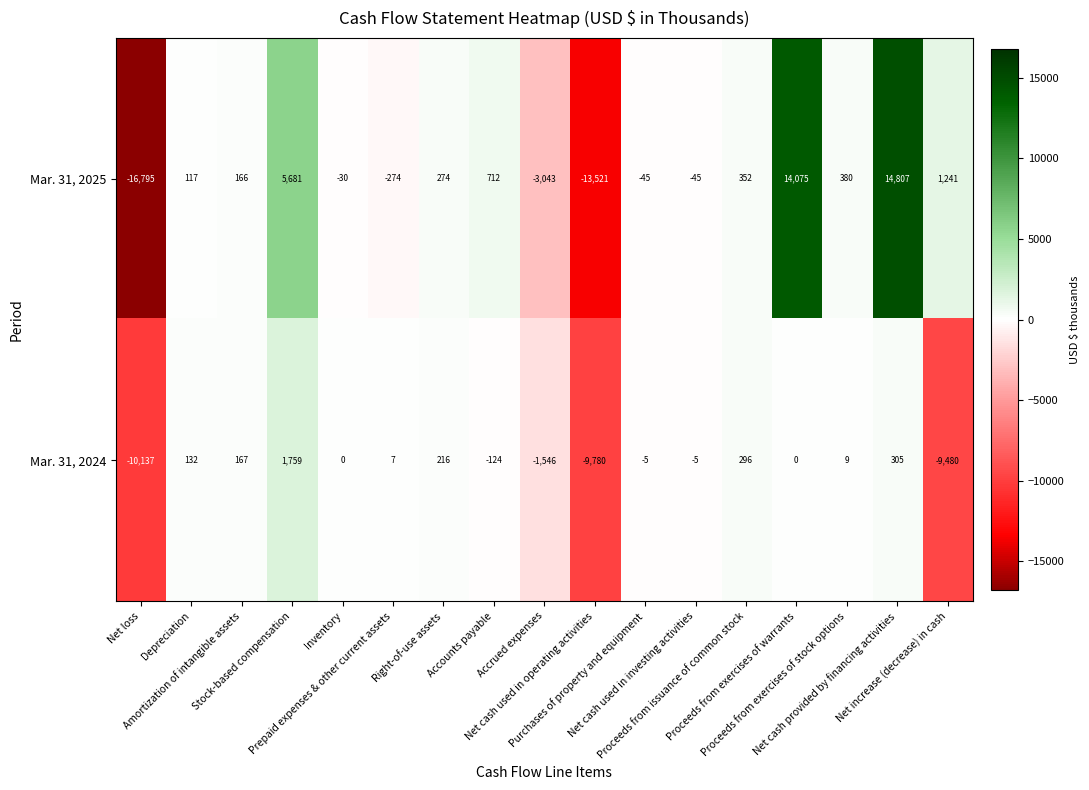

What is the difference between the maximum and minimum values in the Mar. 31, 2025 series?

31602